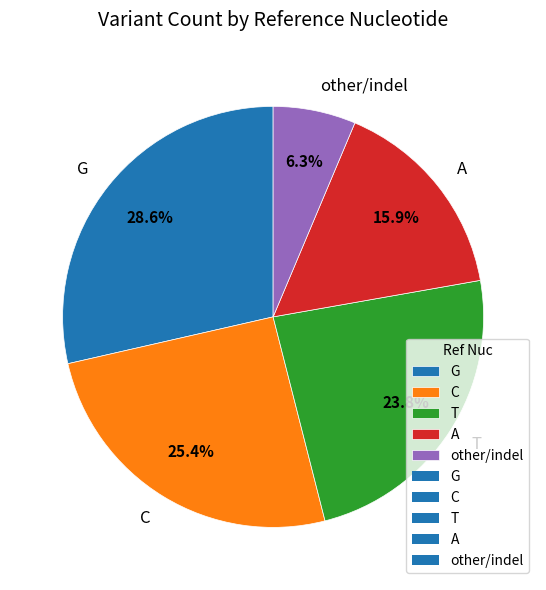

To the nearest percent, what is the difference between the largest and smallest slice percentages?

22%